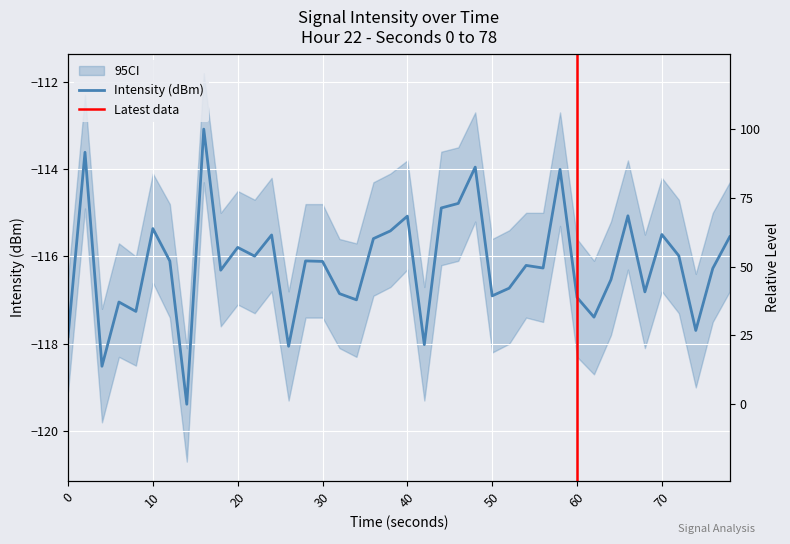

How many categories are shown in the chart?

40